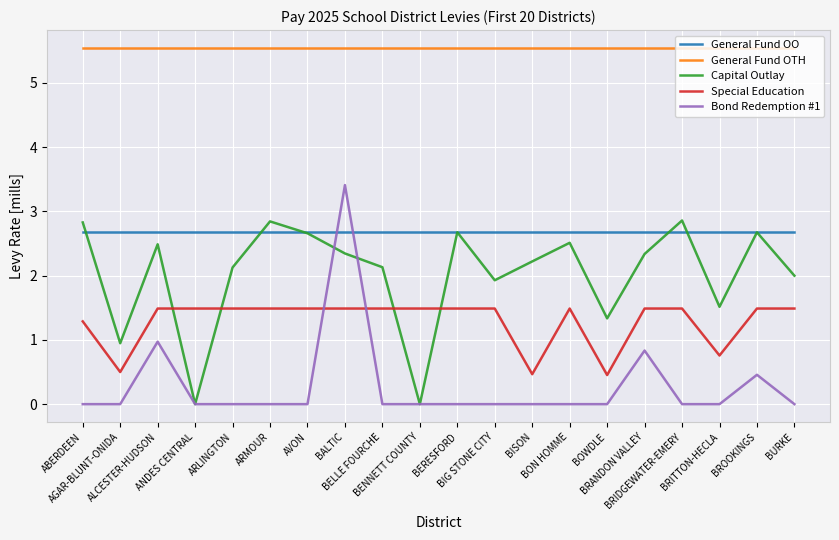

What are all the series names shown in the legend?

General Fund OO, General Fund OTH, Capital Outlay, Special Education, Bond Redemption #1